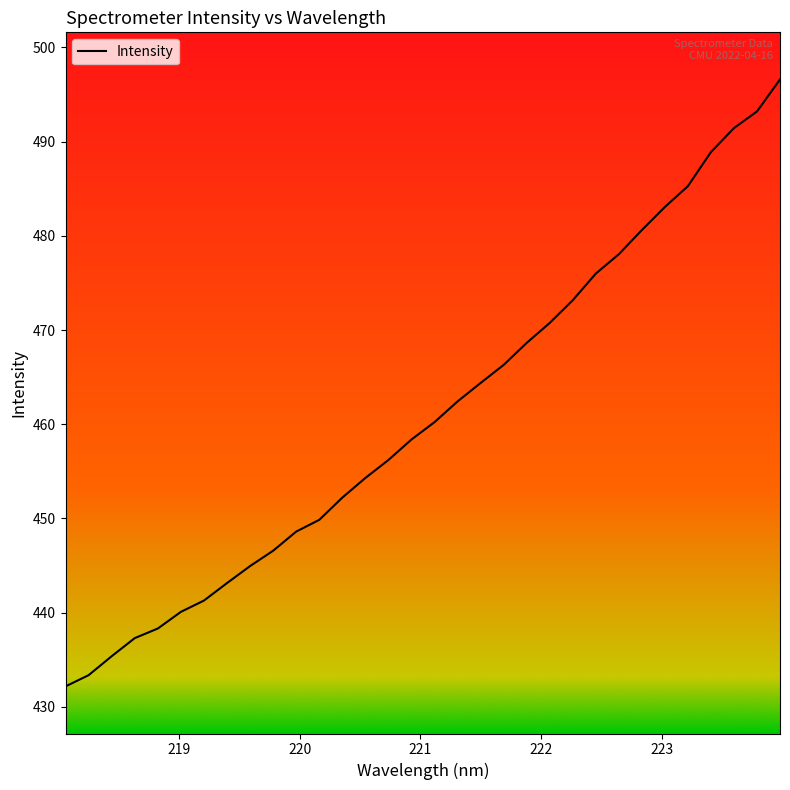

What is the difference between the maximum and minimum values?

64.4